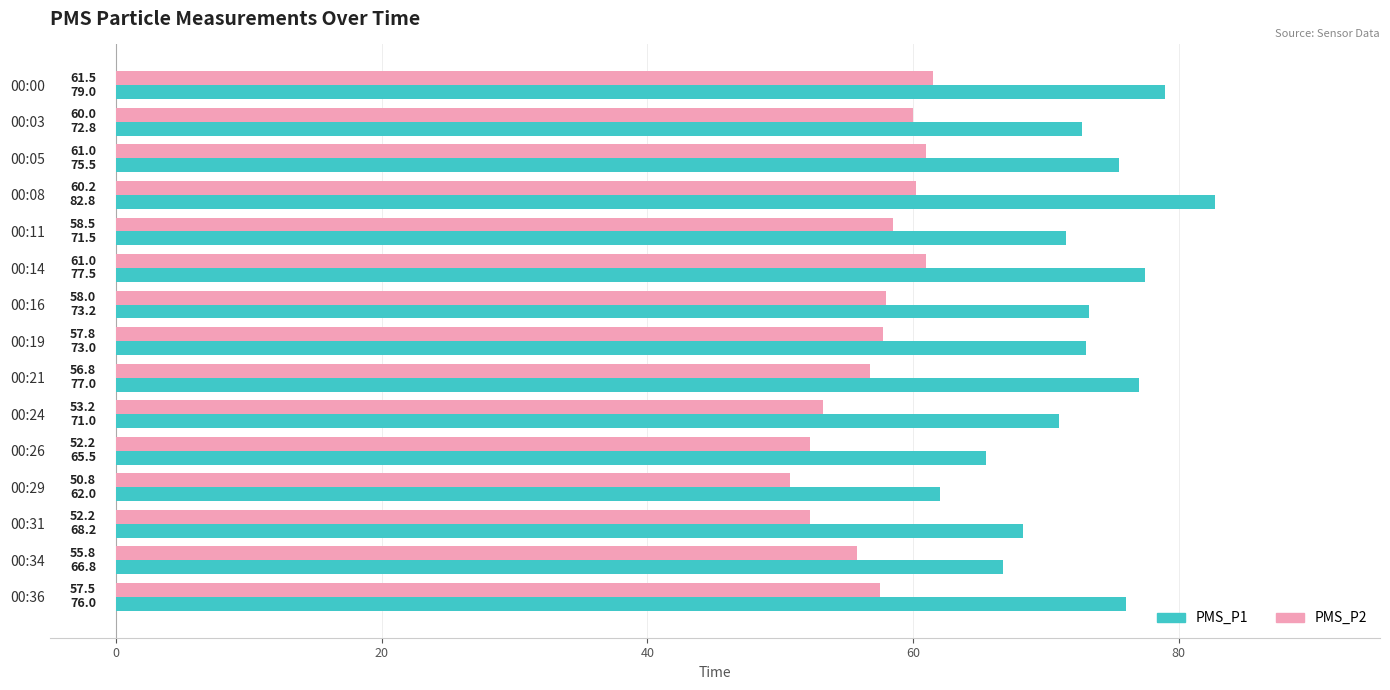

Which series has the largest range (max minus min)?

PMS_P1